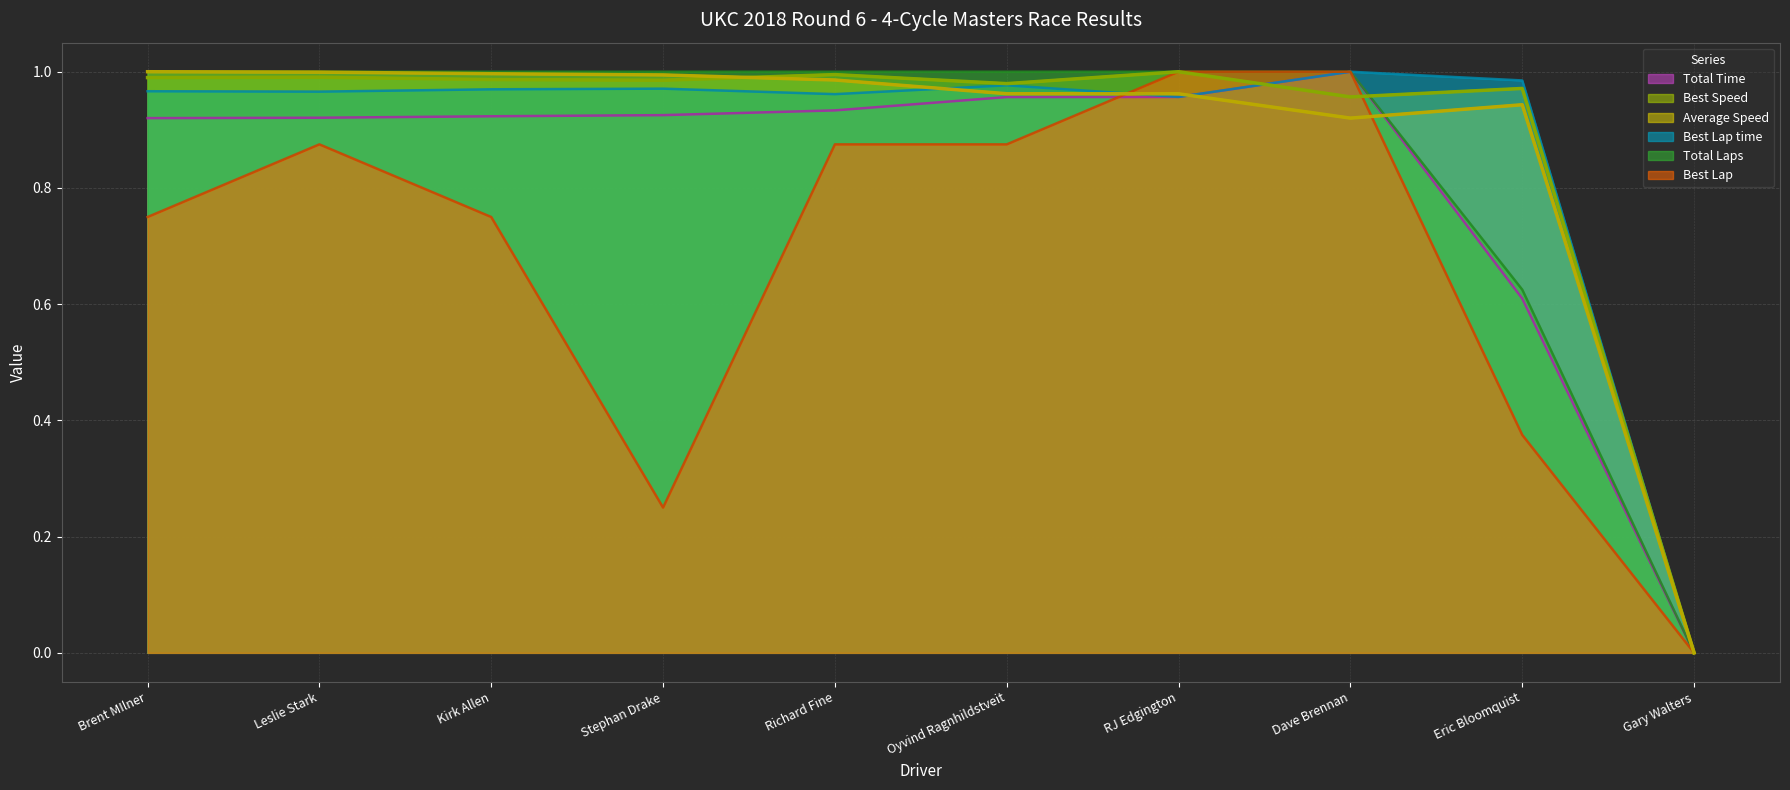

At which category is the sum across all series the highest?

Dave Brennan